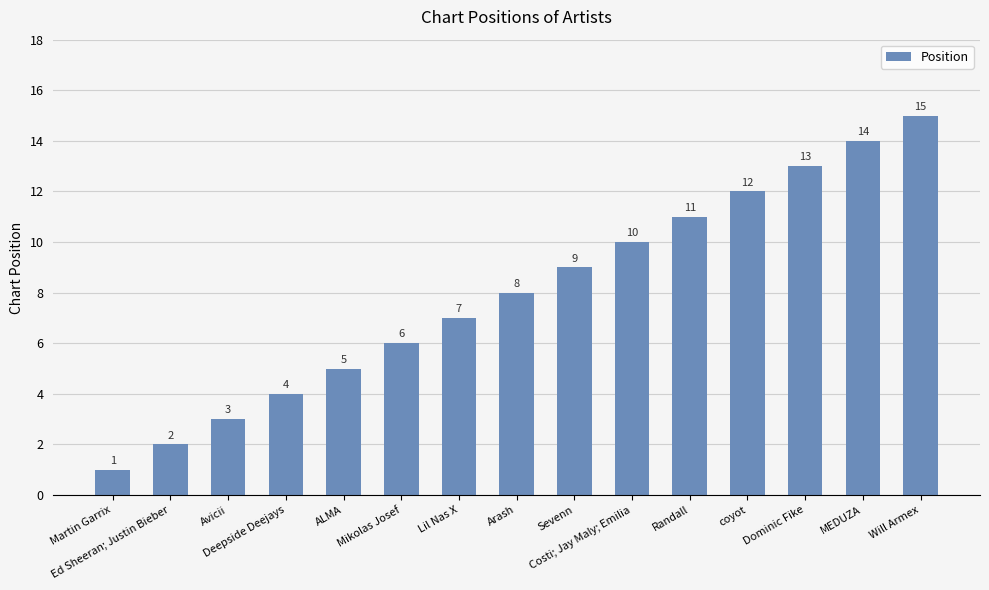

Reading right to left, what are all the values shown in this chart?

Will Armex=15	MEDUZA=14	Dominic Fike=13	coyot=12	Randall=11	Costi; Jay Maly; Emilia=10	Sevenn=9	Arash=8	Lil Nas X=7	Mikolas Josef=6	ALMA=5	Deepside Deejays=4	Avicii=3	Ed Sheeran; Justin Bieber=2	Martin Garrix=1